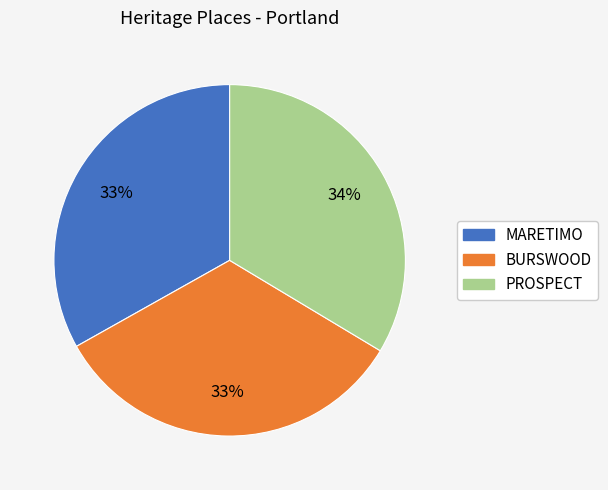

What is the ratio of the value at PROSPECT to the value at MARETIMO?

1.0